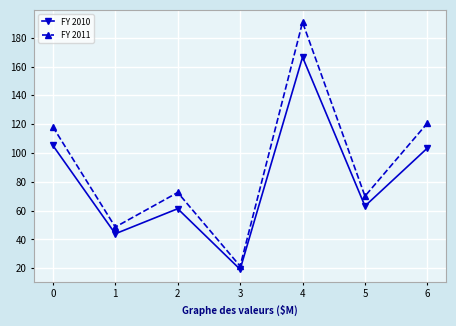

What is the smallest value displayed?

19.2